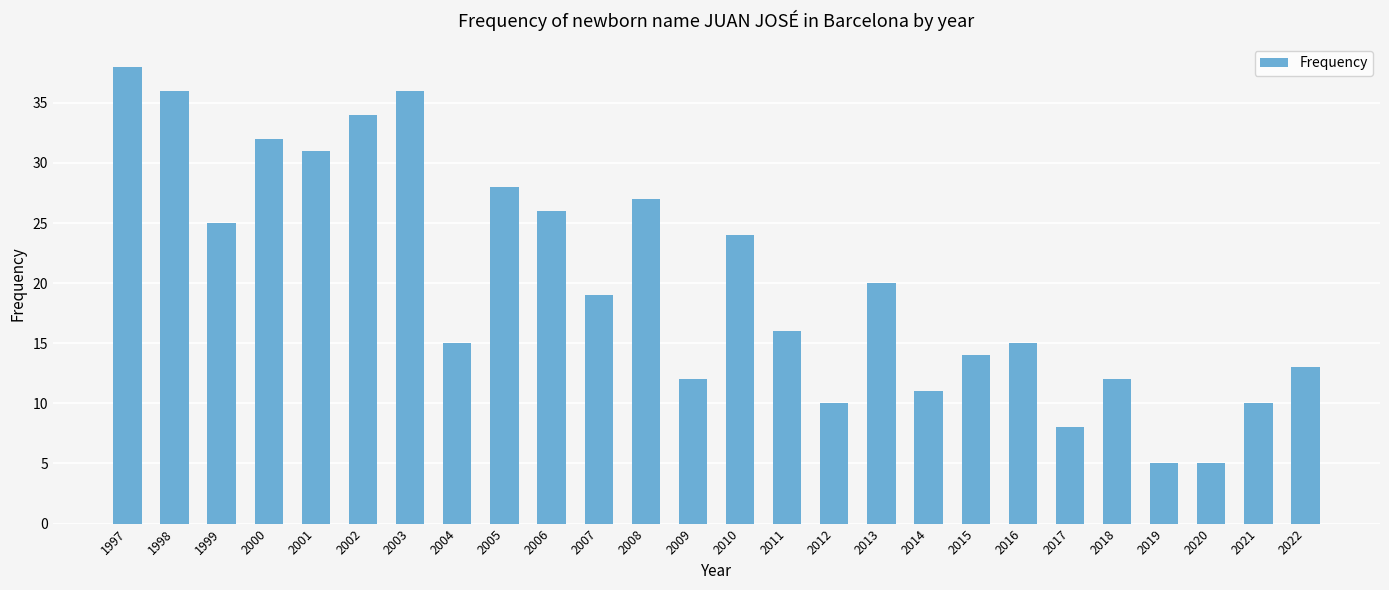

Is it true that the value at 2007 is 6?

False